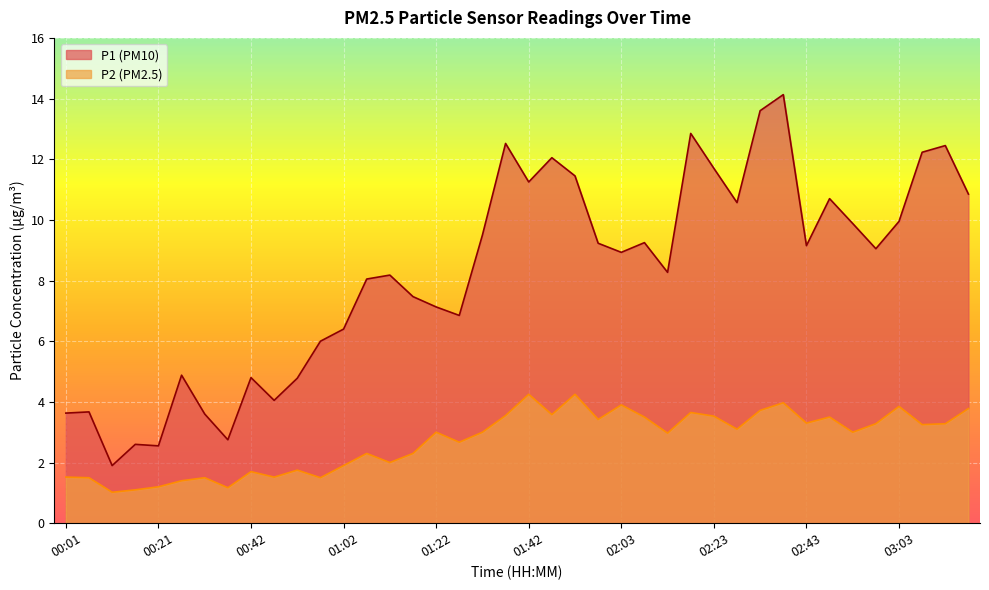

Reading right to left, what are all the values shown in this chart?

P1: 03:18=10.8	03:13=12.4	03:08=12.2	03:03=9.9	02:58=9.1	02:53=9.9	02:48=10.7	02:43=9.2	02:38=14.1	02:33=13.6	02:28=10.6	02:23=11.7	02:18=12.8	02:13=8.3	02:08=9.2	02:03=8.9	01:57=9.2	01:52=11.4	01:47=12.1	01:42=11.2	01:37=12.5	01:32=9.5	01:27=6.8	01:22=7.1	01:17=7.5	01:12=8.2	01:07=8.1	01:02=6.4	00:57=6.0	00:52=4.8	00:47=4.0	00:42=4.8	00:37=2.8	00:32=3.6	00:27=4.9	00:21=2.5	00:16=2.6	00:11=1.9	00:06=3.7	00:01=3.6
P2: 03:18=3.8	03:13=3.3	03:08=3.2	03:03=3.9	02:58=3.3	02:53=3.0	02:48=3.5	02:43=3.3	02:38=4.0	02:33=3.7	02:28=3.1	02:23=3.5	02:18=3.6	02:13=3.0	02:08=3.5	02:03=3.9	01:57=3.4	01:52=4.2	01:47=3.6	01:42=4.2	01:37=3.5	01:32=3.0	01:27=2.7	01:22=3.0	01:17=2.3	01:12=2.0	01:07=2.3	01:02=1.9	00:57=1.5	00:52=1.8	00:47=1.5	00:42=1.7	00:37=1.2	00:32=1.5	00:27=1.4	00:21=1.2	00:16=1.1	00:11=1.0	00:06=1.5	00:01=1.5